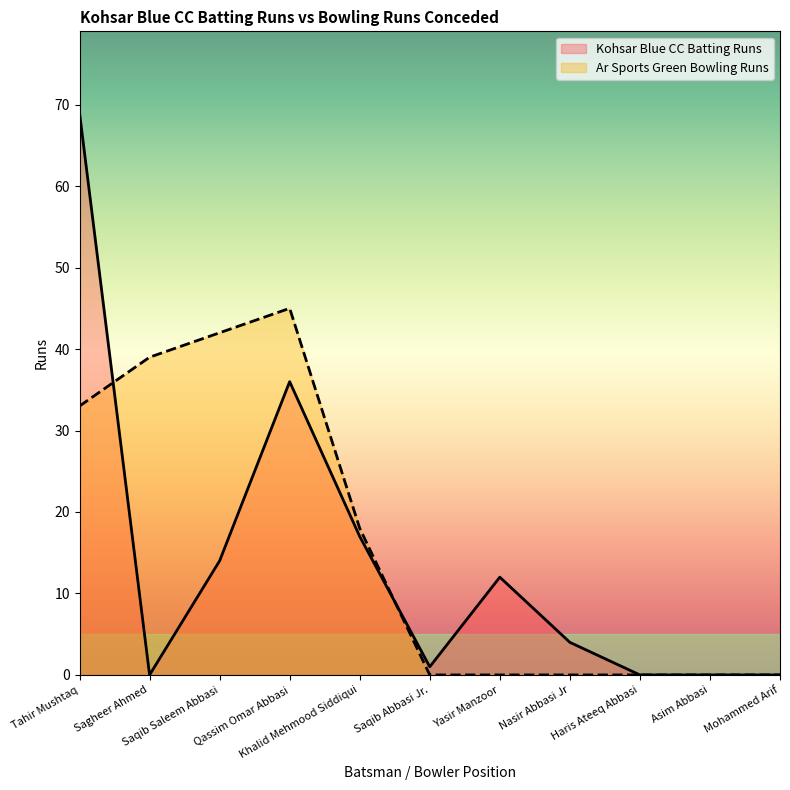

What is the difference between the highest and lowest values at Qassim Omar Abbasi?

9